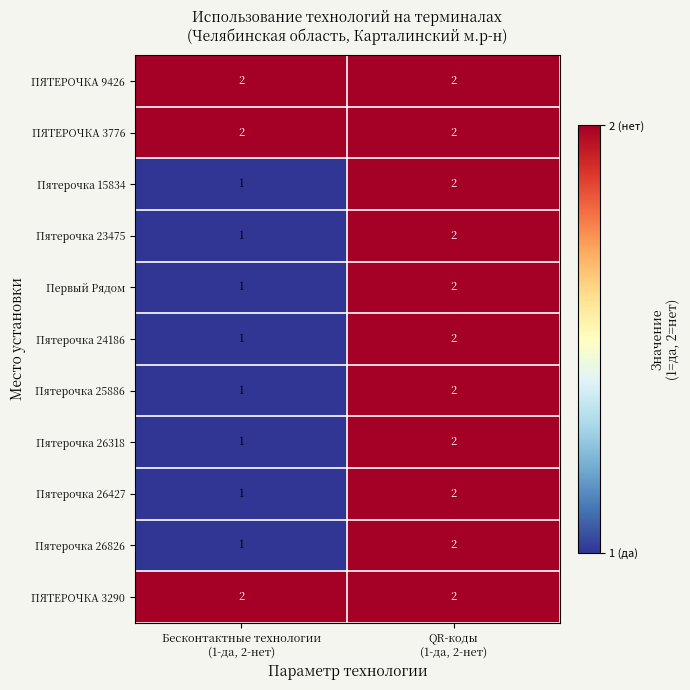

Count the number of categories in the chart.

2